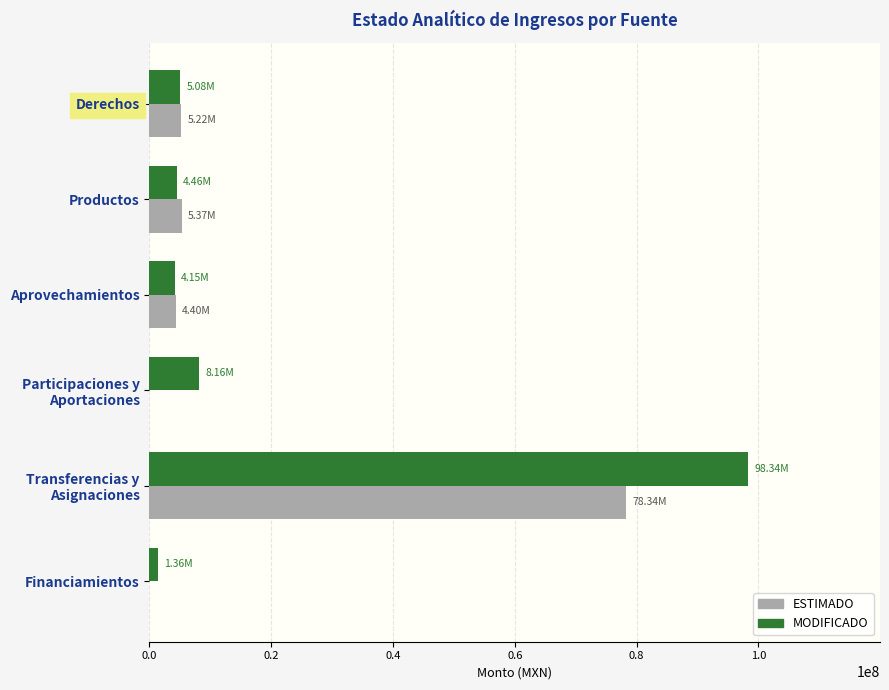

What are all the series names shown in the legend?

ESTIMADO, MODIFICADO